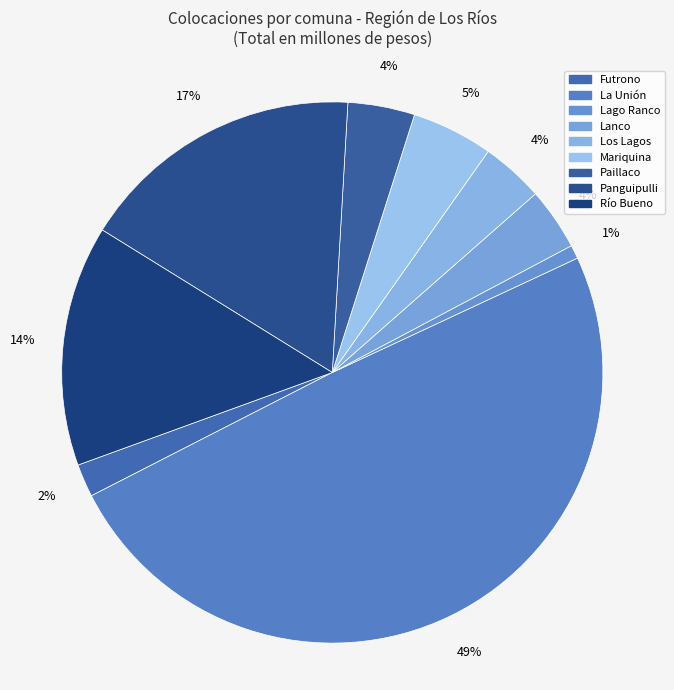

Which slice is the smallest?

Lago Ranco